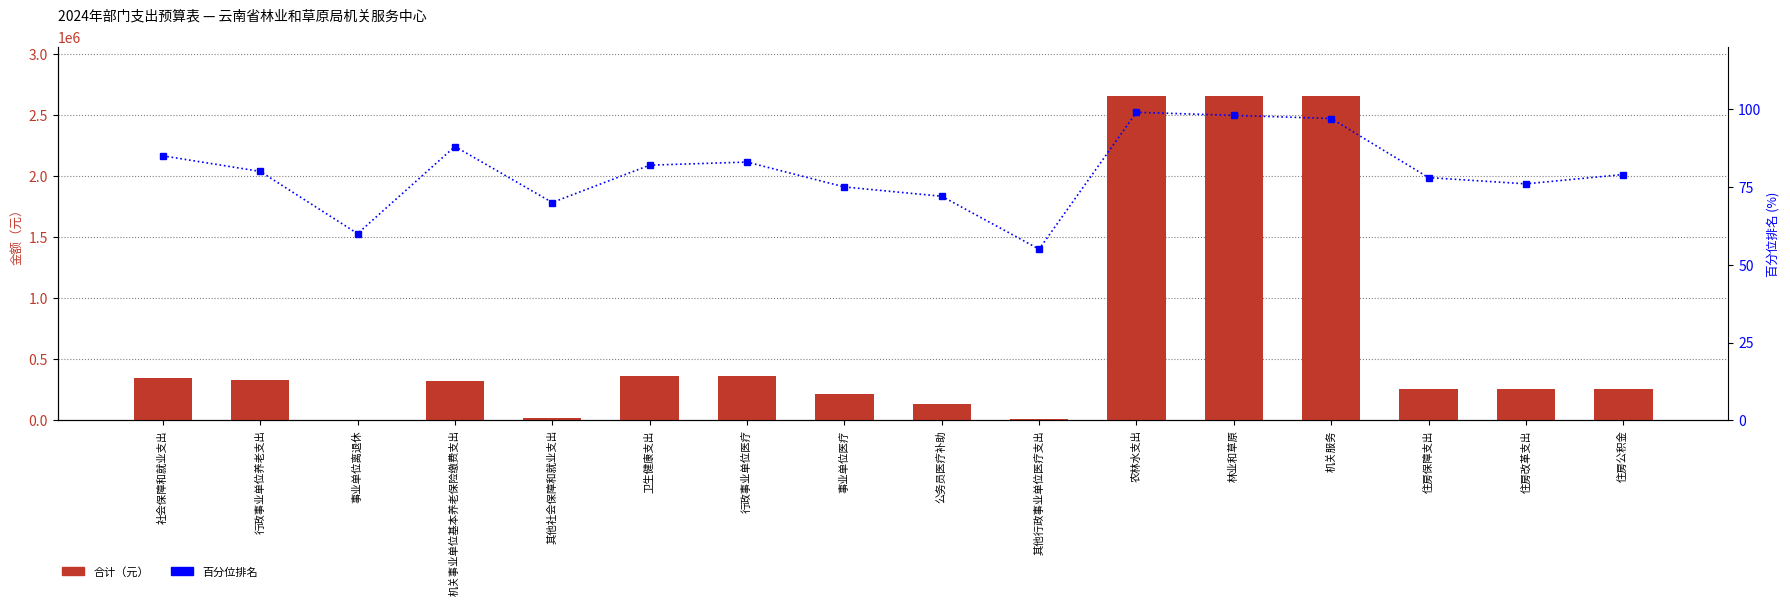

Reading left to right, transcribe all the data shown in this chart.

合计（元）: 社会保障和就业支出=347277.5	行政事业单位养老支出=326720.5	事业单位离退休=5940.0	机关事业单位基本养老保险缴费支出=320780.5	其他社会保障和就业支出=20557.0	卫生健康支出=358965.1	行政事业单位医疗=358965.1	事业单位医疗=216526.8	公务员医疗补助=131128.3	其他行政事业单位医疗支出=11310.0	农林水支出=2658258.2	林业和草原=2658258.2	机关服务=2658258.2	住房保障支出=259940.3	住房改革支出=259940.3	住房公积金=259940.3
百分位排名: 社会保障和就业支出=85.0	行政事业单位养老支出=80.0	事业单位离退休=60.0	机关事业单位基本养老保险缴费支出=88.0	其他社会保障和就业支出=70.0	卫生健康支出=82.0	行政事业单位医疗=83.0	事业单位医疗=75.0	公务员医疗补助=72.0	其他行政事业单位医疗支出=55.0	农林水支出=99.0	林业和草原=98.0	机关服务=97.0	住房保障支出=78.0	住房改革支出=76.0	住房公积金=79.0